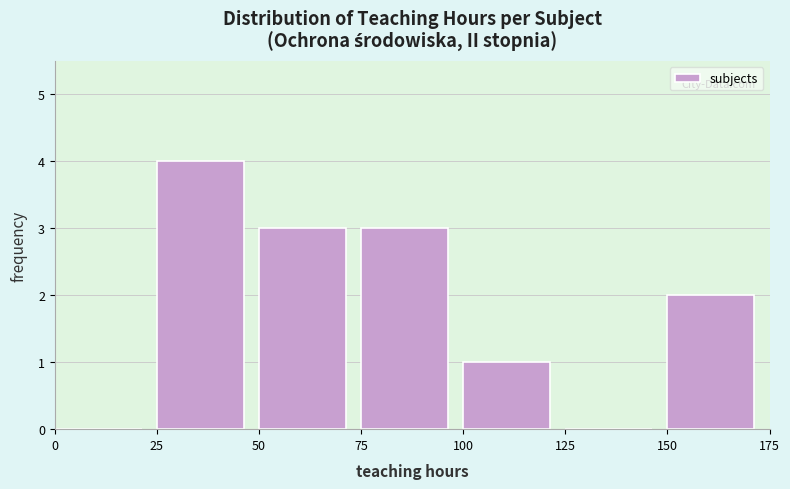

Over which range of the x-axis is the bar tallest?

25 to 50